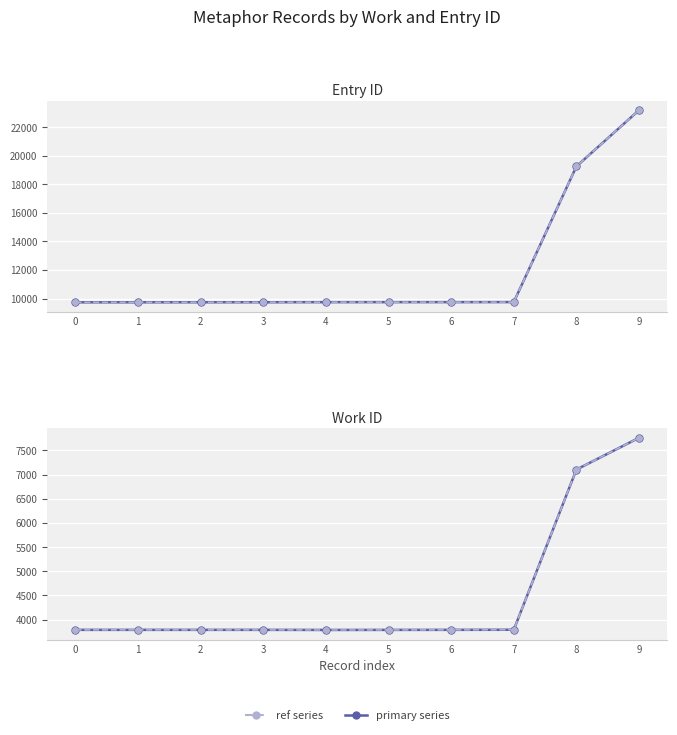

True or false: id and work_id intersect in this chart.

False